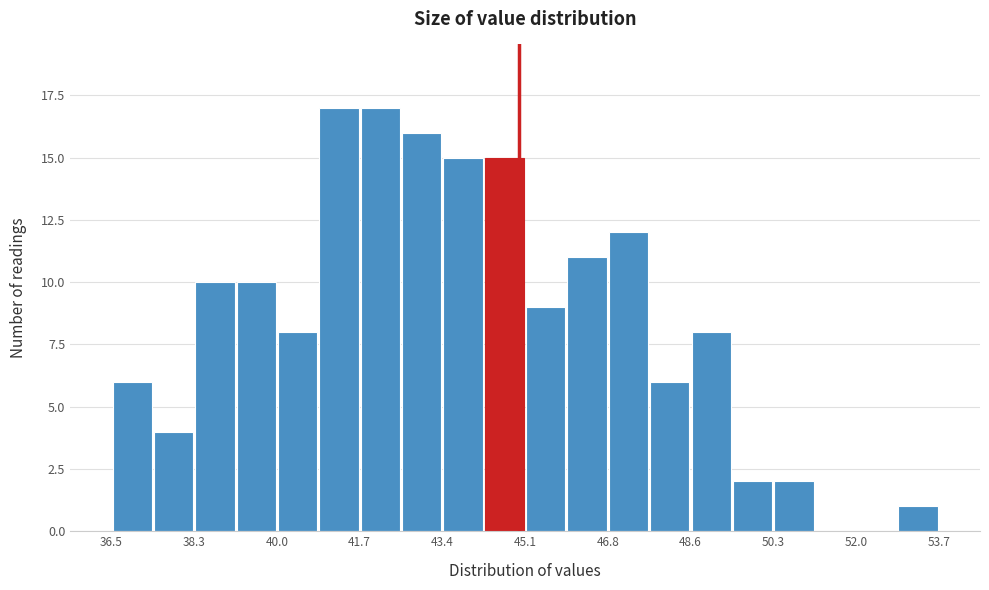

Reading left to right, transcribe this chart: for each bar, give the range it covers on the x-axis and its height. Neither the bar edges nor the heights are printed on the chart, so give them approximately, as read against the axes.

36.6 to 37.4: 6
37.4 to 38.2: 4
38.2 to 39.2: 10
39.2 to 40.0: 10
40.0 to 40.8: 8
40.8 to 41.6: 17
41.6 to 42.6: 17
42.6 to 43.4: 16
43.4 to 44.2: 15
44.2 to 45.2: 15
45.2 to 46.0: 9
46.0 to 46.8: 11
46.8 to 47.6: 12
47.6 to 48.6: 6
48.6 to 49.4: 8
49.4 to 50.2: 2
50.2 to 51.2: 2
51.2 to 52.0: 0
52.0 to 52.8: 0
52.8 to 53.8: 1